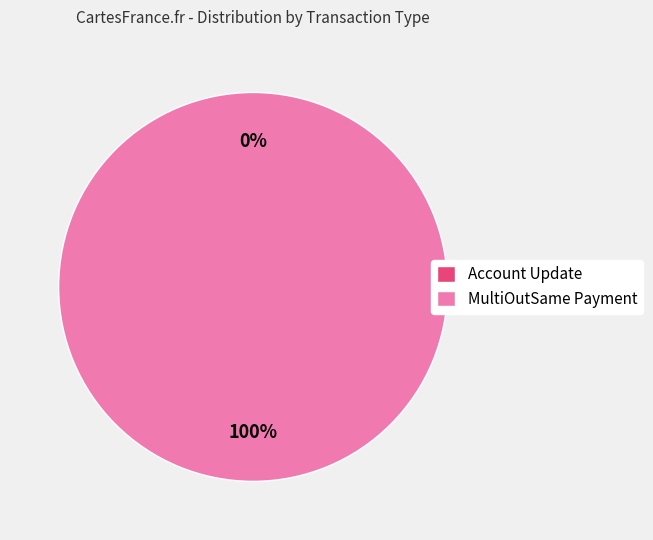

Does MultiOutSame Payment account for over 50% of the chart?

Yes